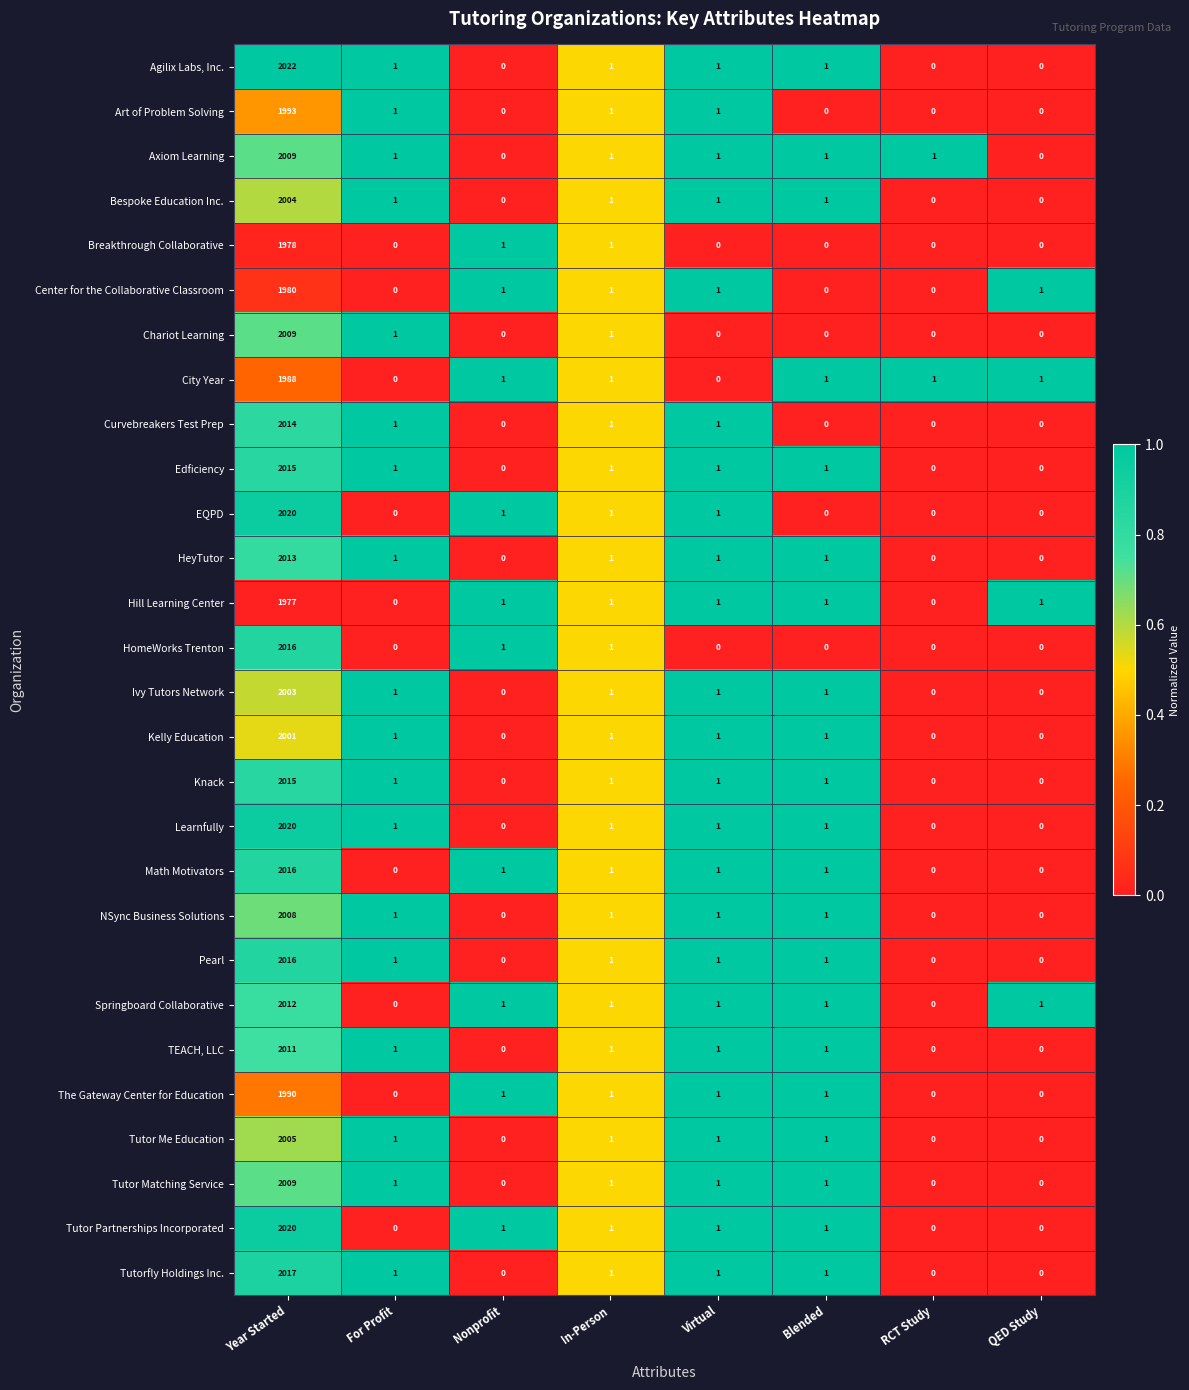

The Curvebreakers Test Prep series shows 861 at QED Study. True or false?

False